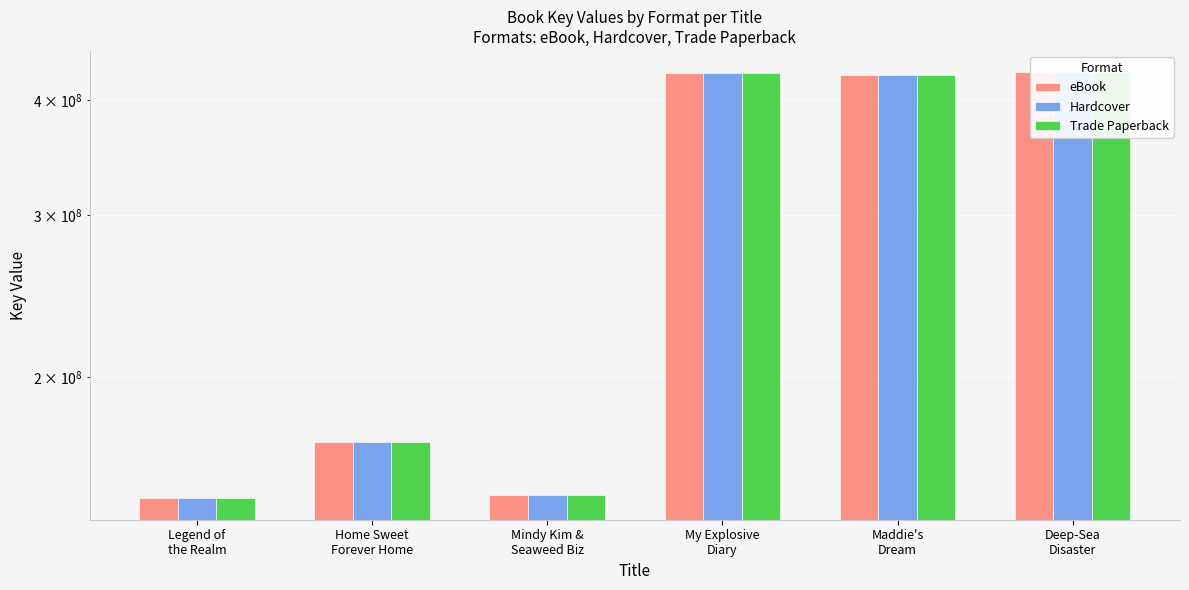

At which label is Trade Paperback closest to 288188630?

Home Sweet
Forever Home